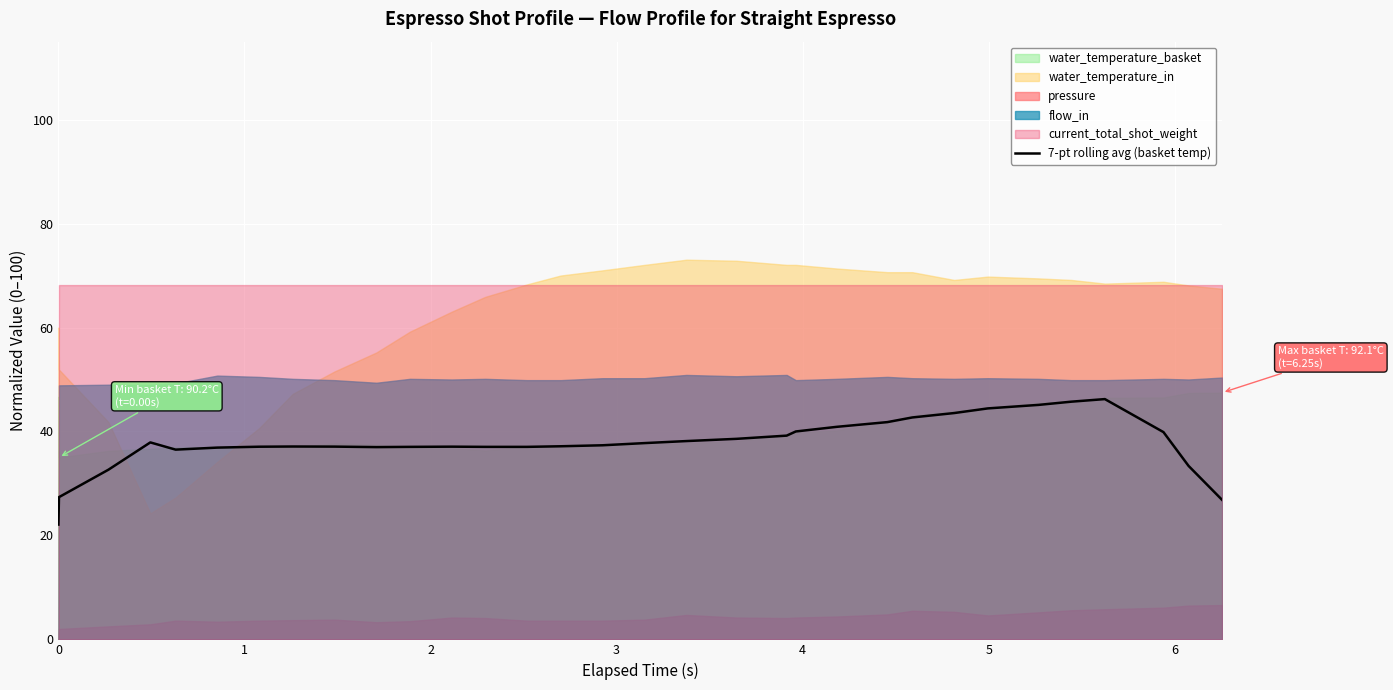

What is the highest value of the 7-pt rolling avg (basket temp) series?

46.2